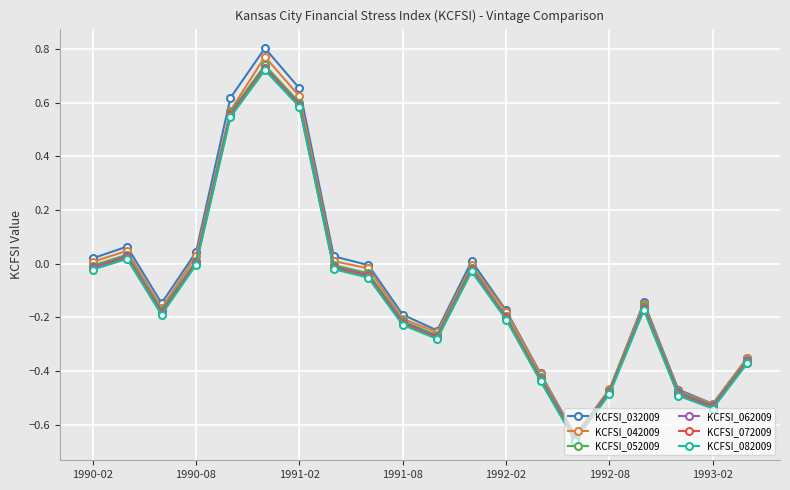

Count the number of data series in this chart.

6